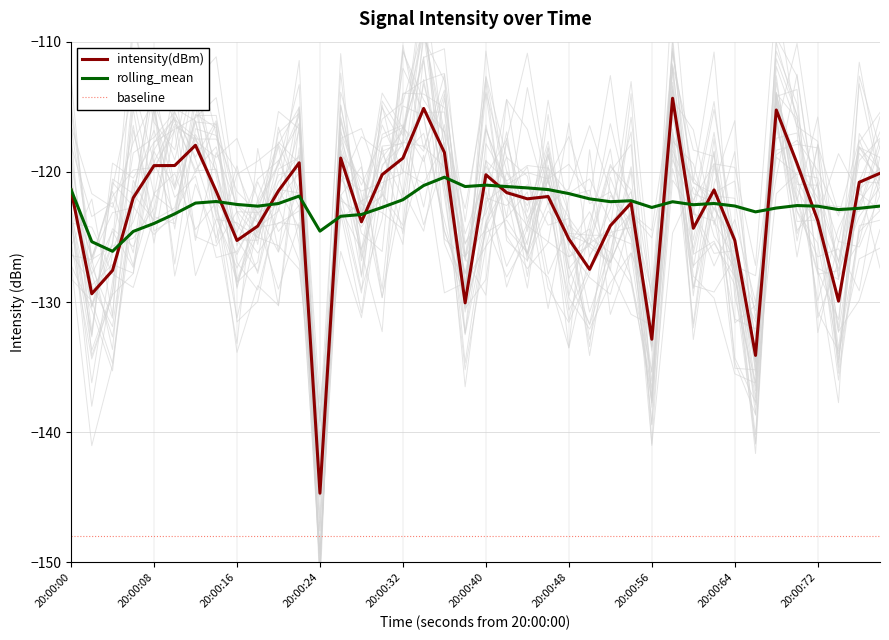

What is the highest value of the rolling_mean series?

-120.4